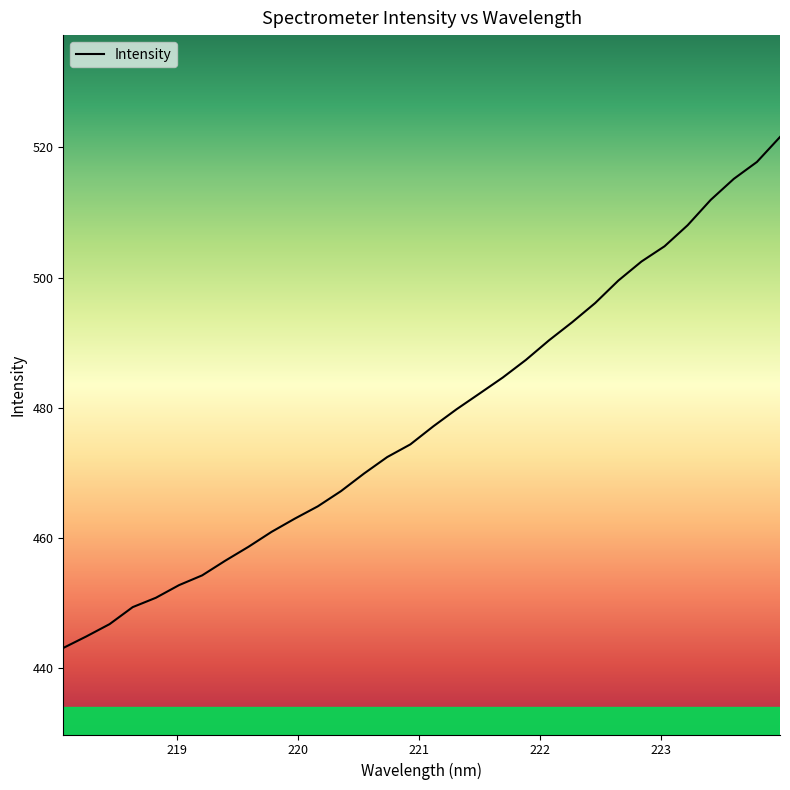

How many lines are shown in the chart?

1